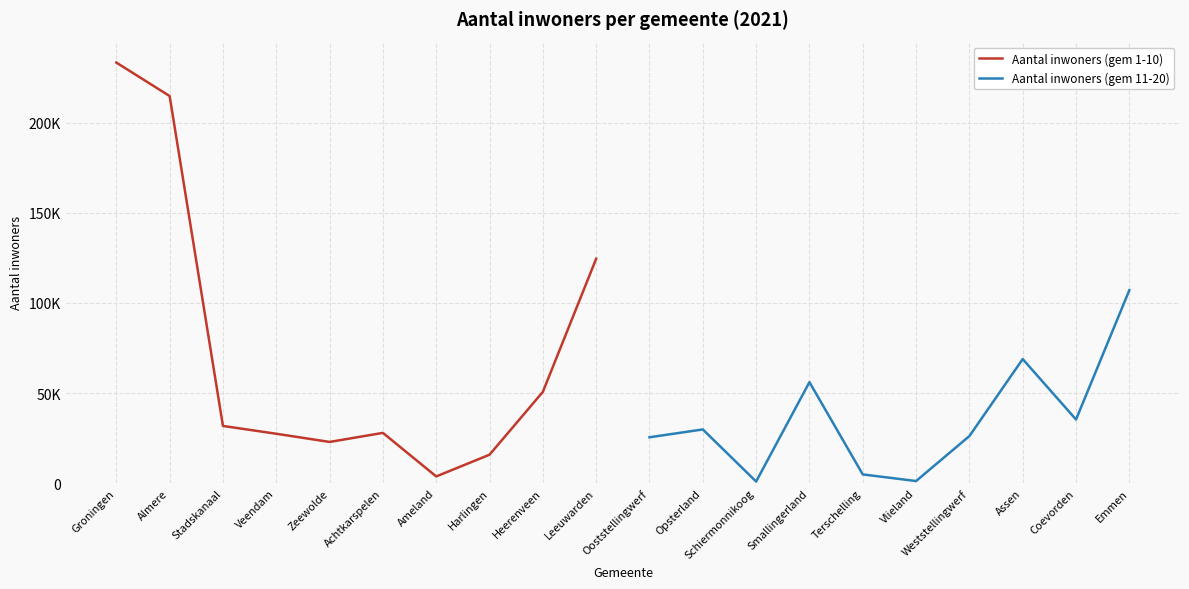

What are all the series names shown in the legend?

Aantal inwoners (gem 1-10), Aantal inwoners (gem 11-20)